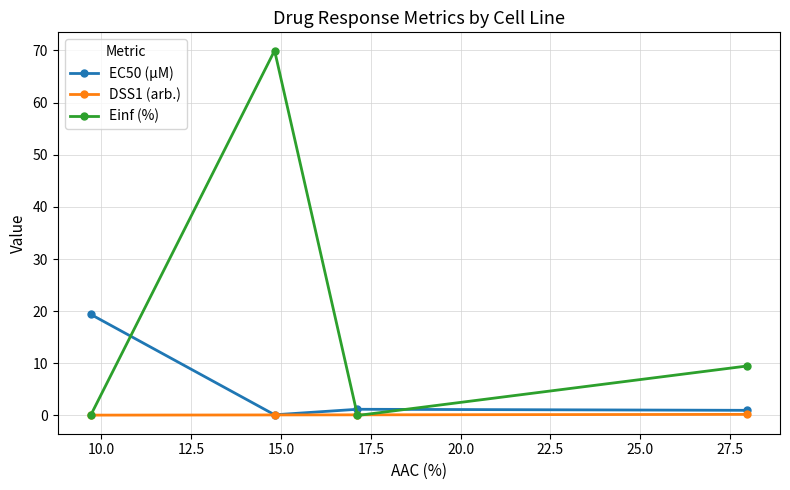

What is the maximum value for EC50 (µM)?

19.4